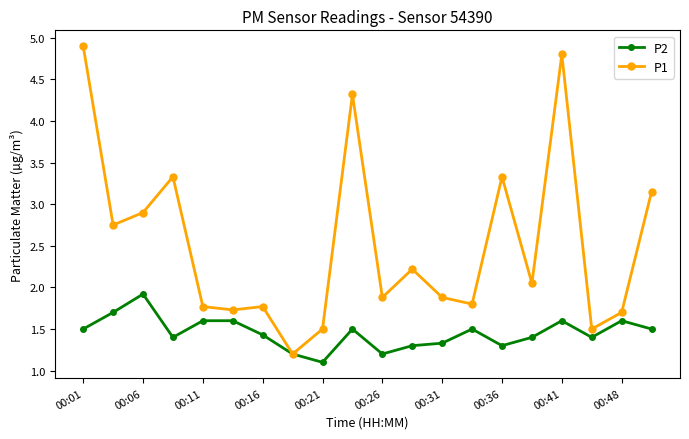

Rank the series by their maximum value, from lowest to highest.

P2, P1